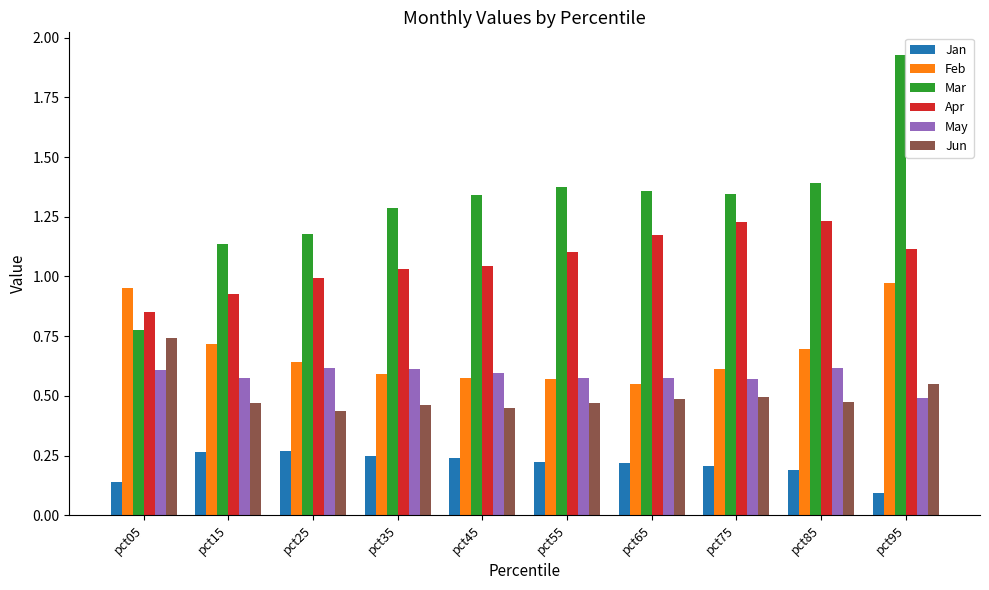

Which label corresponds to the smallest value in the chart?

pct95